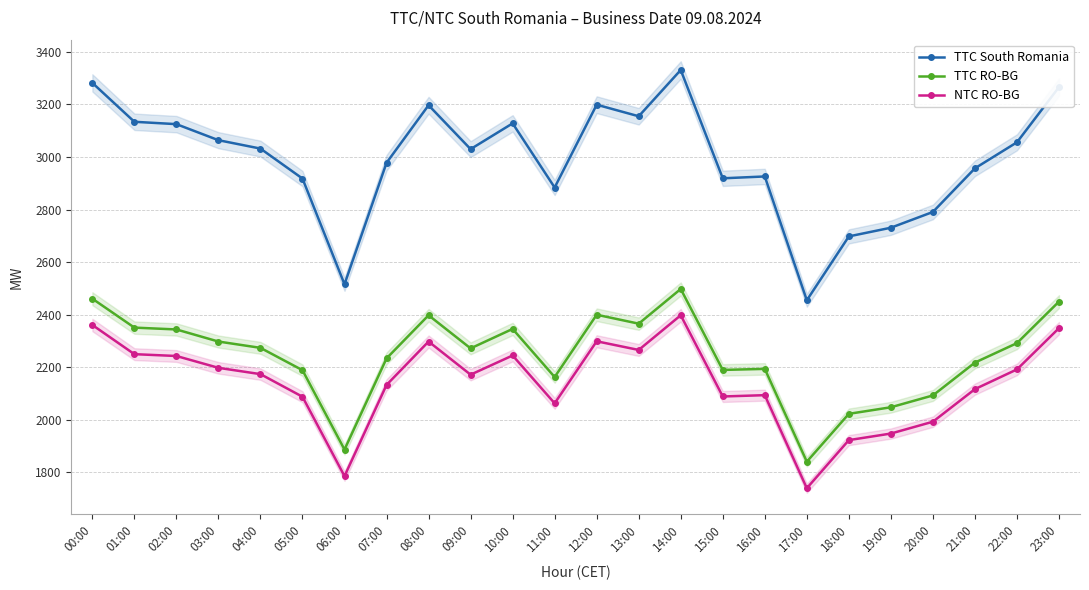

True or false: NTC RO-BG and TTC South Romania intersect in this chart.

False